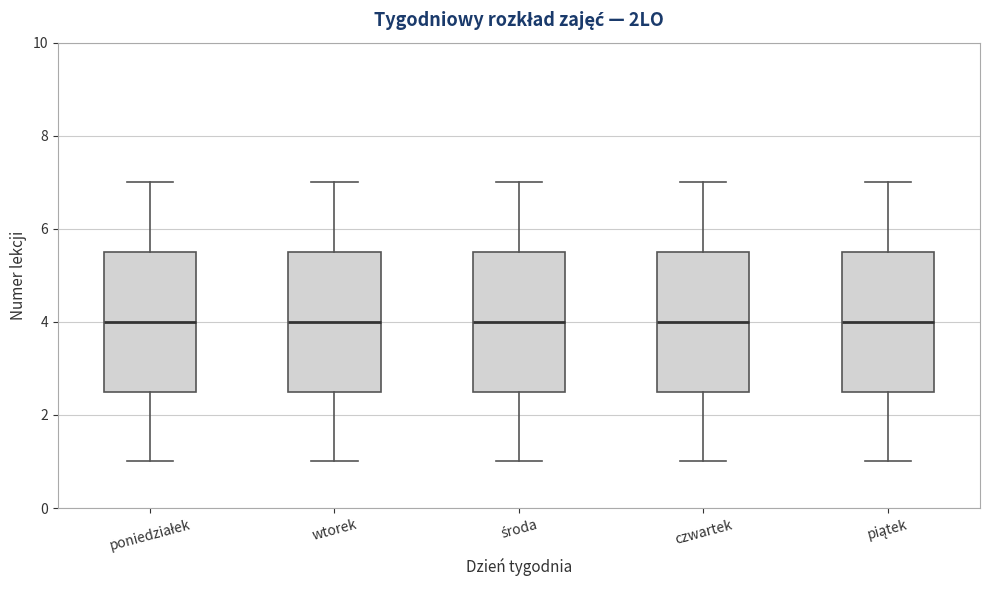

Where does the upper whisker of the box for środa end on the y-axis? The values are not printed on the chart, so give them approximately, as read against the axis.

7.0